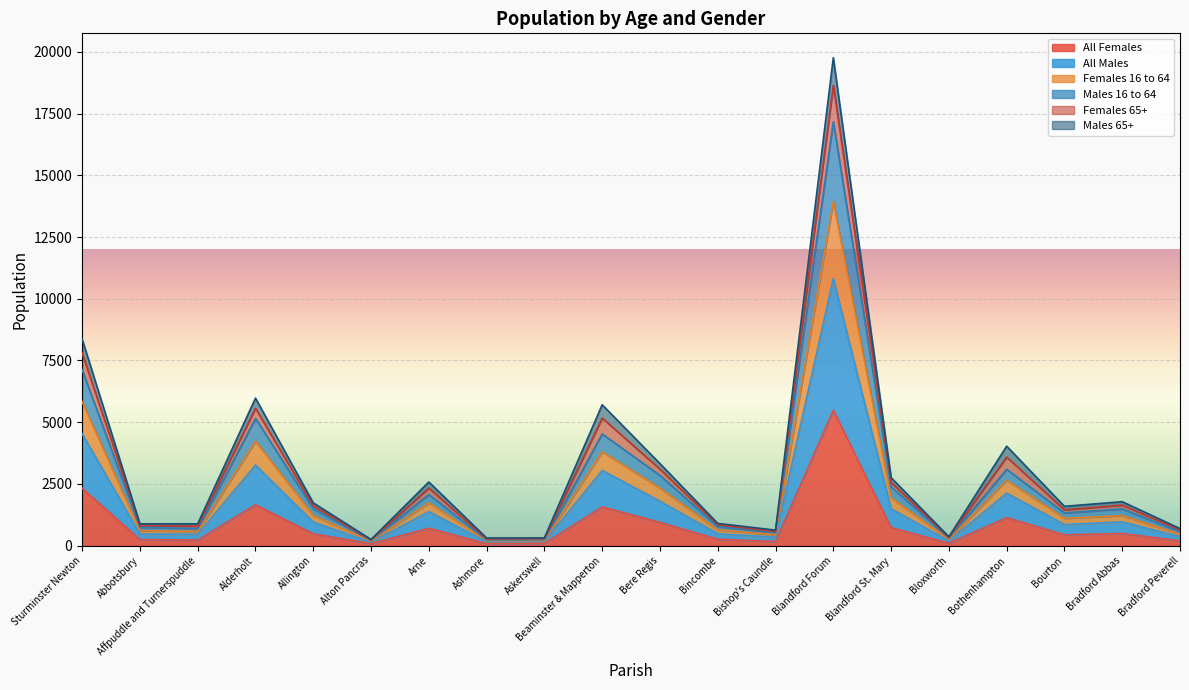

How many lines are shown in the chart?

6